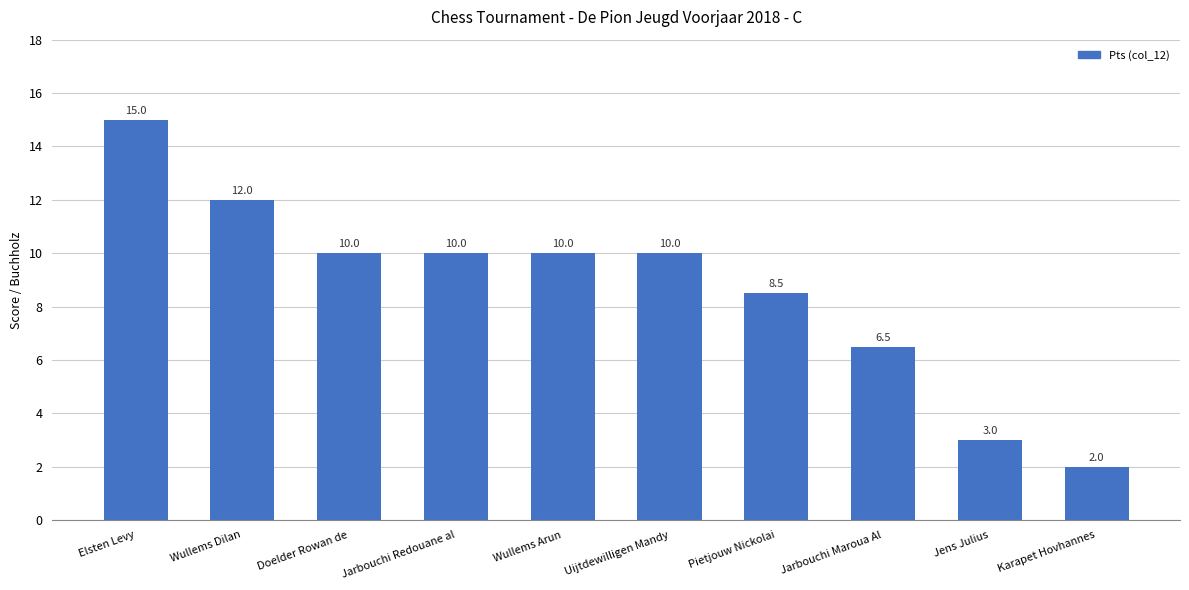

At which category does the chart reach its peak across all series?

Elsten Levy